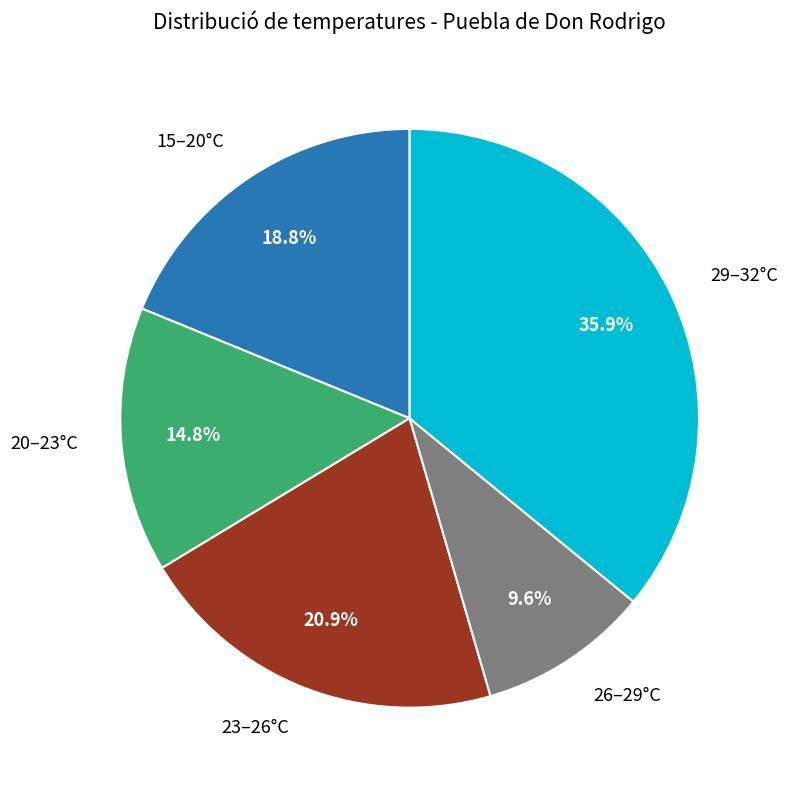

To the nearest percent, what is the average slice percentage?

20%